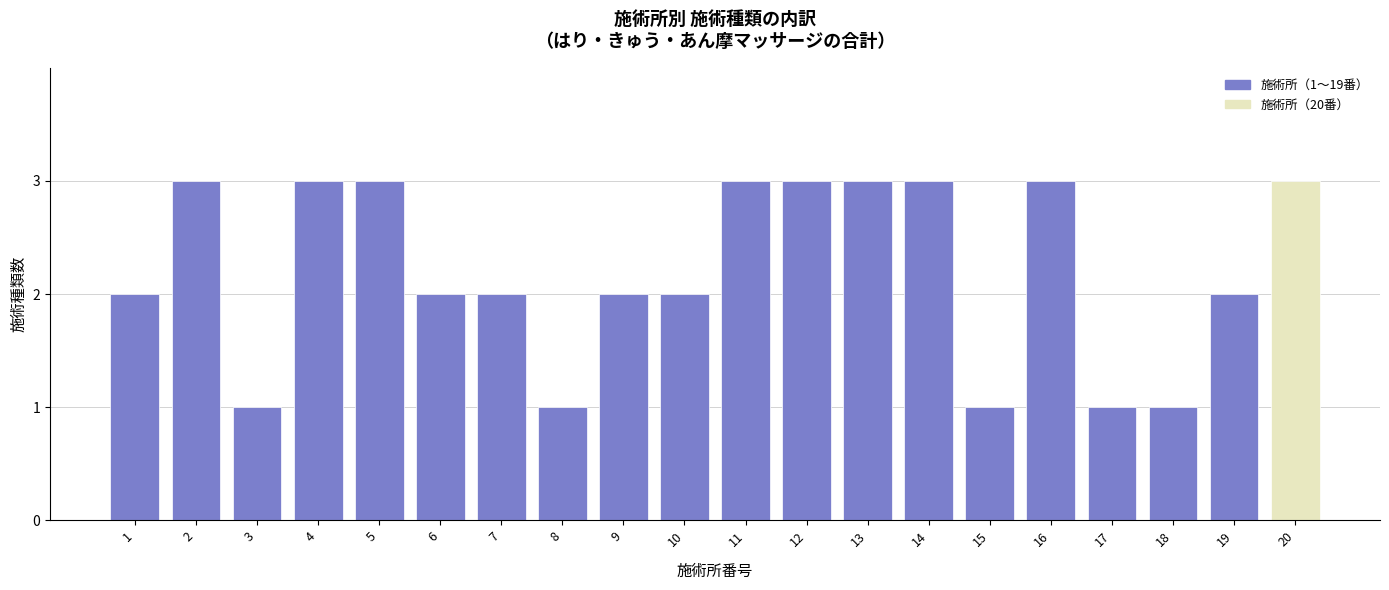

What is the value of the 18th bar from the left?

1